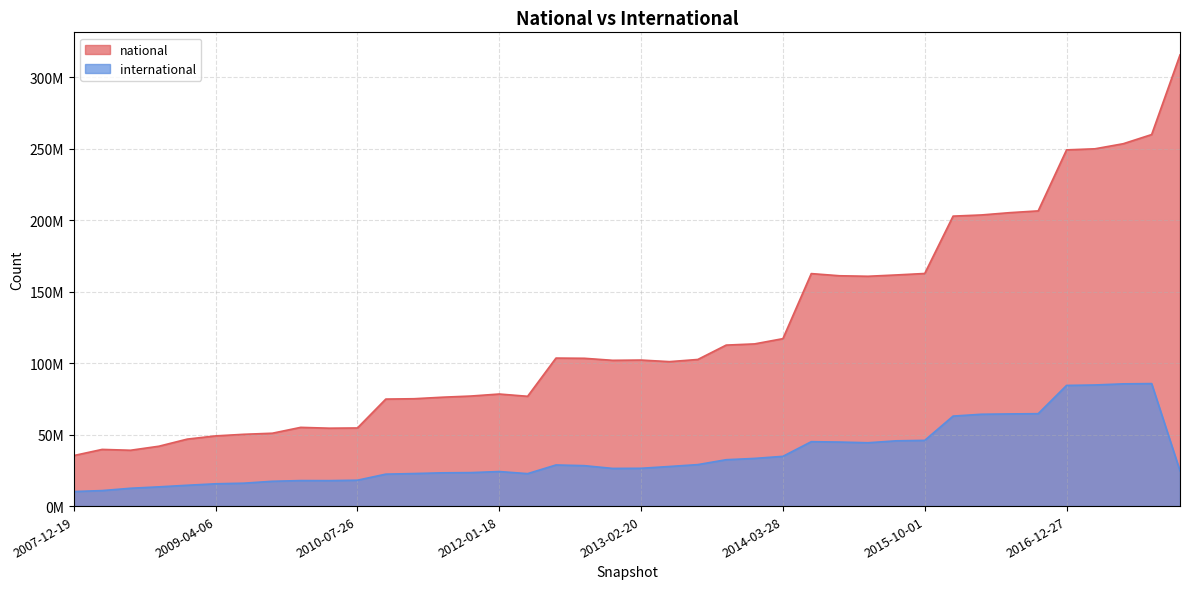

True or false: international and national cross at least once.

False